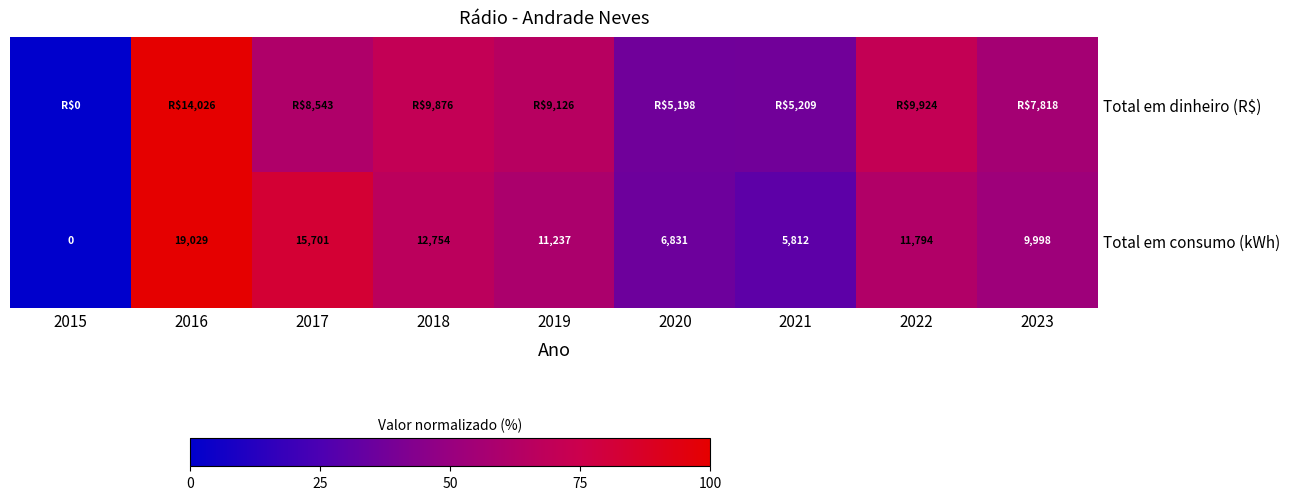

What is the spread (max minus min) of values at 2021?

6.6